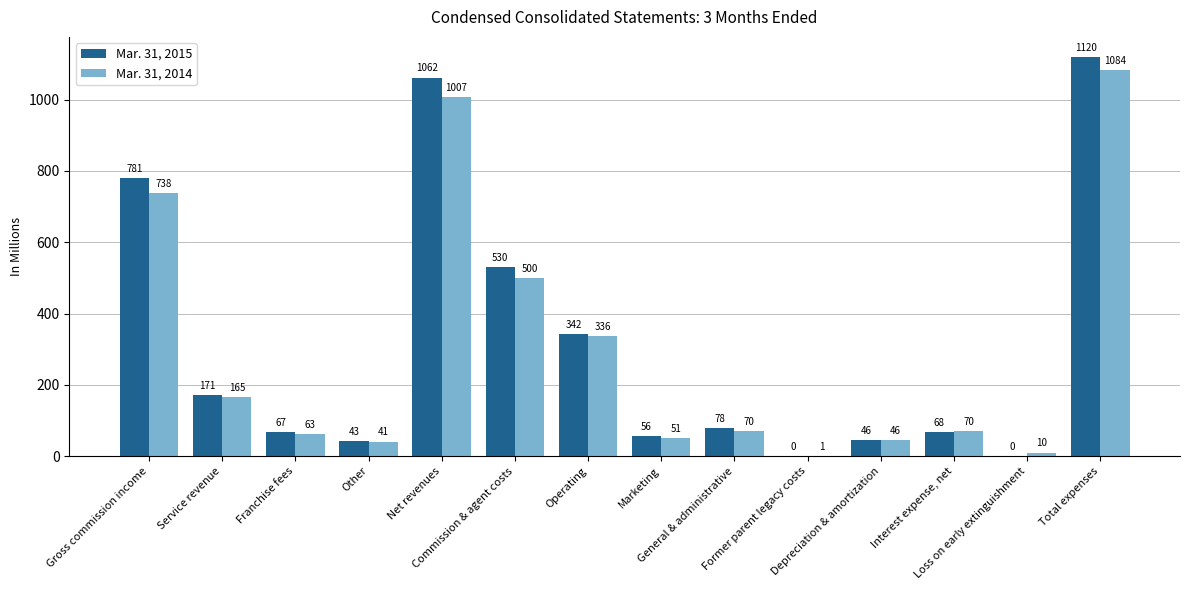

What is the sum of all Mar. 31, 2014 values?

4182